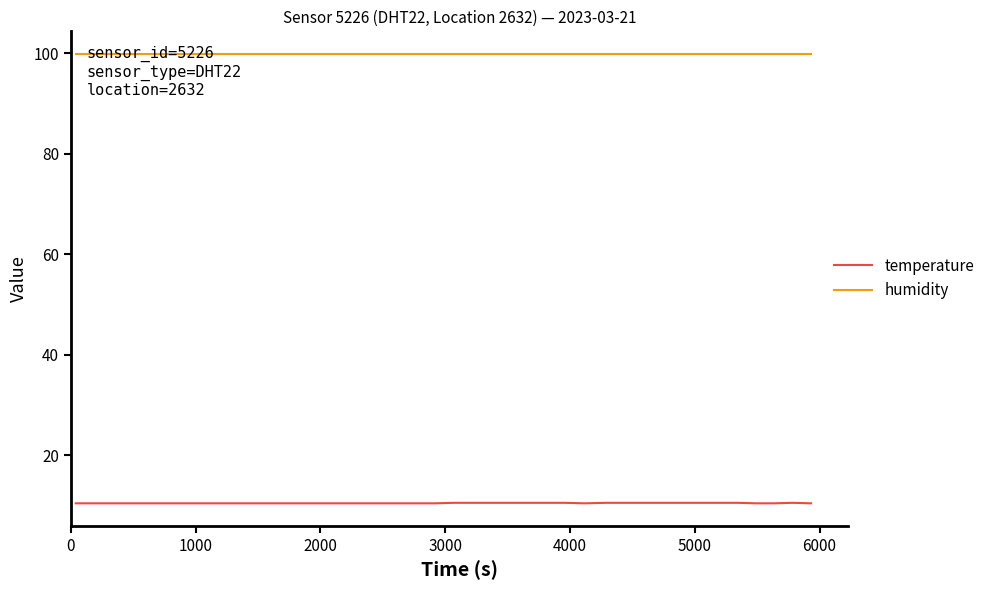

Which series has the widest spread of values?

temperature